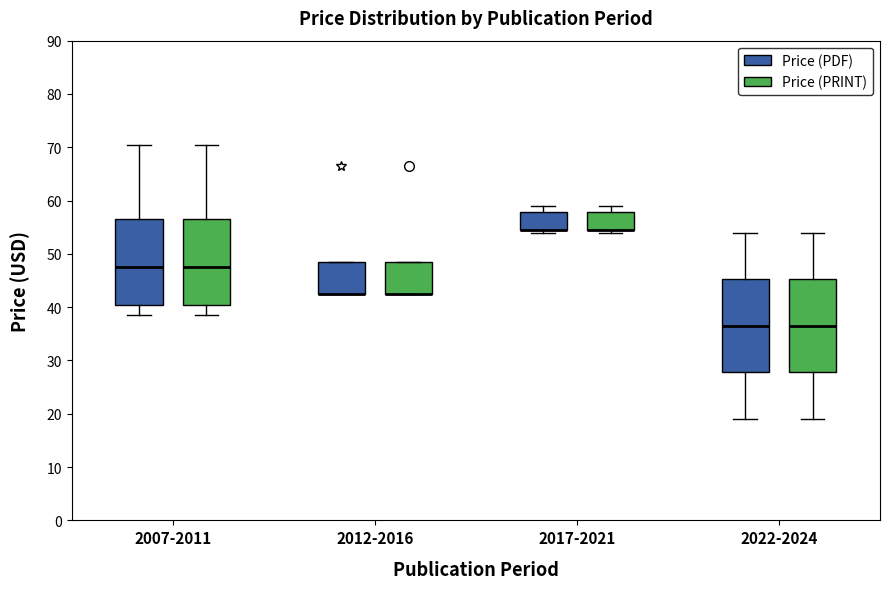

Where is the lower edge of the box for 2012-2016 (Price (PRINT)) on the y-axis? The values are not printed on the chart, so give them approximately, as read against the axis.

43